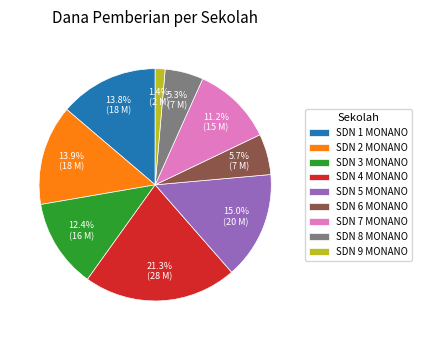

What is the largest slice in the pie chart?

SDN 4 MONANO